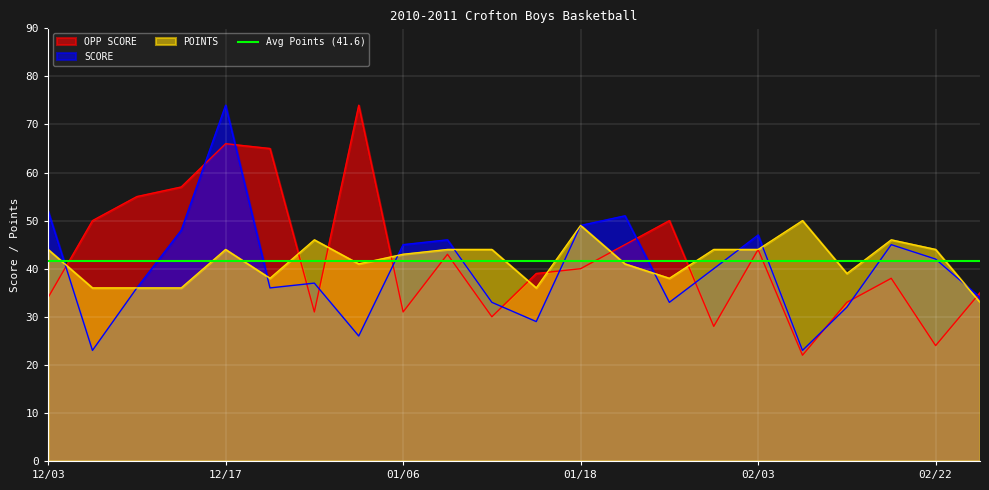

Rank the series by their maximum value, from lowest to highest.

POINTS, OPP SCORE, SCORE